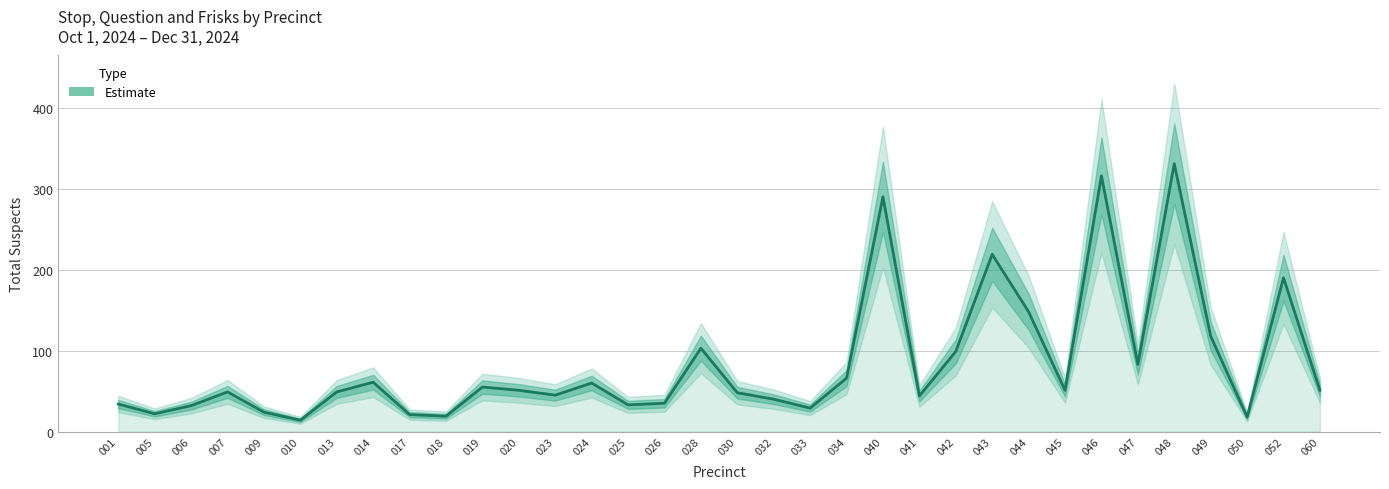

Is it true that the value at 047 is 58?

False